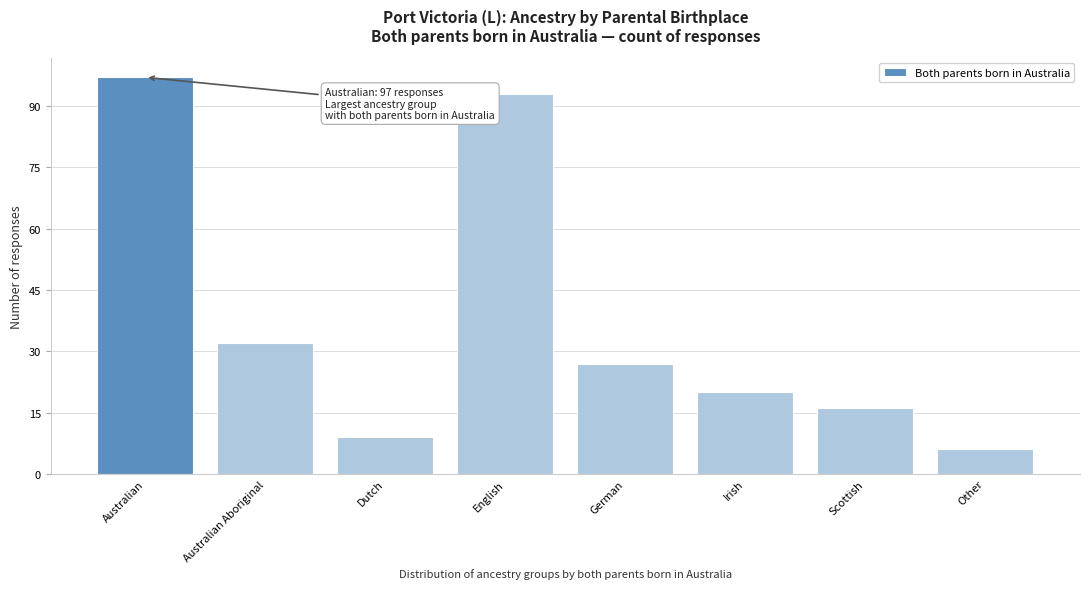

Reading right to left, what are all the values shown in this chart?

Other=6	Scottish=16	Irish=20	German=27	English=93	Dutch=9	Australian Aboriginal=32	Australian=97